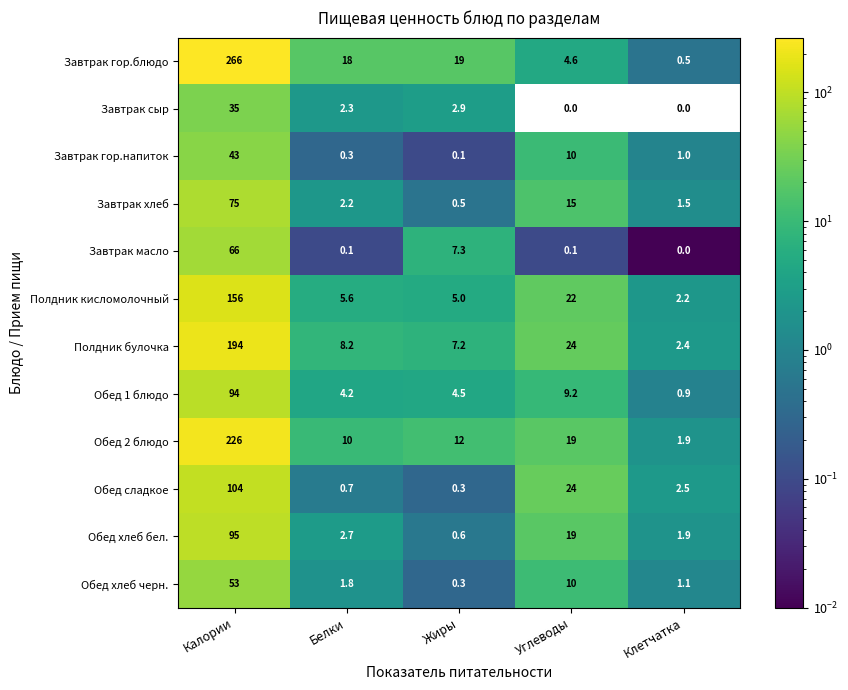

Which series has the largest total across all categories?

Завтрак гор.блюдо